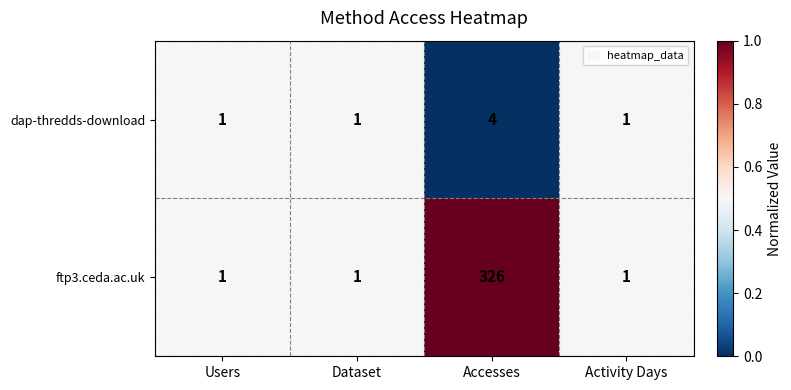

Which series has the largest range (max minus min)?

ftp3.ceda.ac.uk